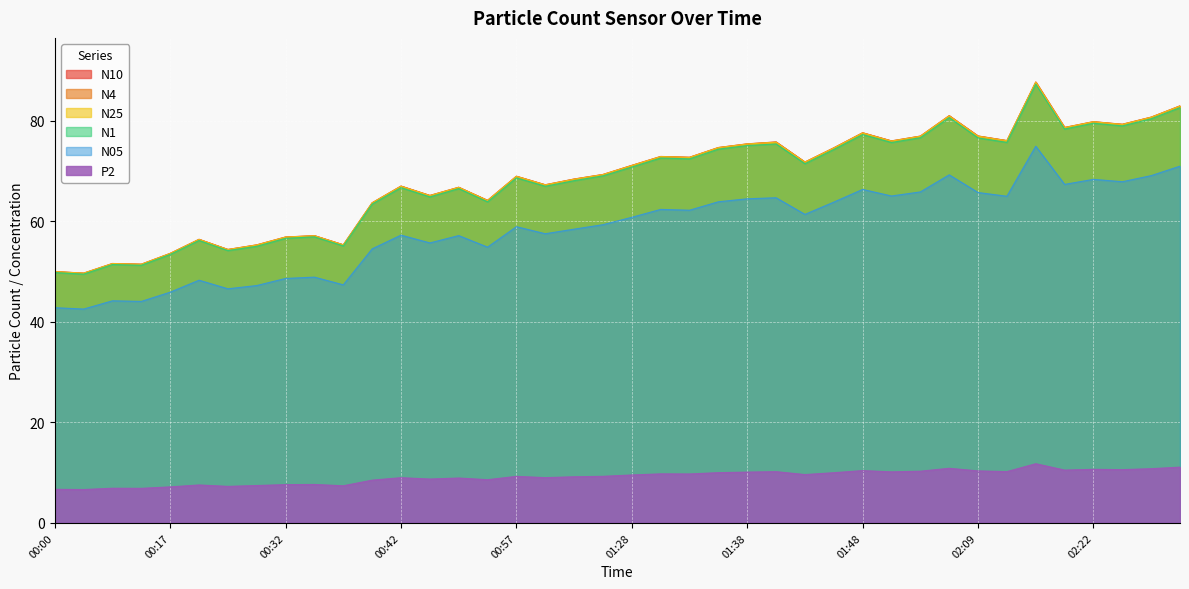

True or false: N10 and P2 cross at least once.

False